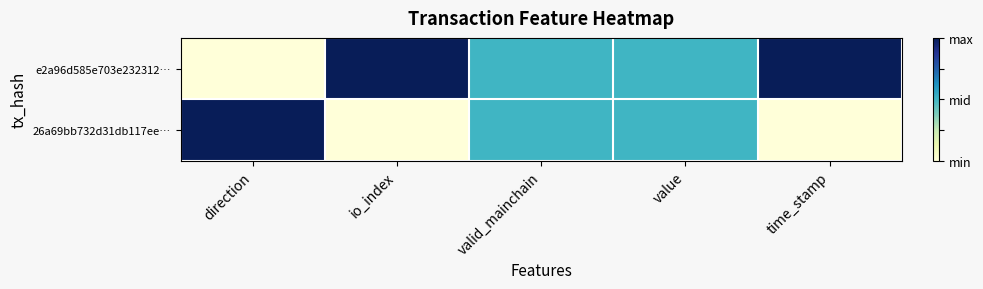

Reading left to right, list all the values displayed in this chart.

e2a96d585e703e232312…: direction=0.0	io_index=1.0	valid_mainchain=0.5	value=0.5	time_stamp=1.0
26a69bb732d31db117ee…: direction=1.0	io_index=0.0	valid_mainchain=0.5	value=0.5	time_stamp=0.0